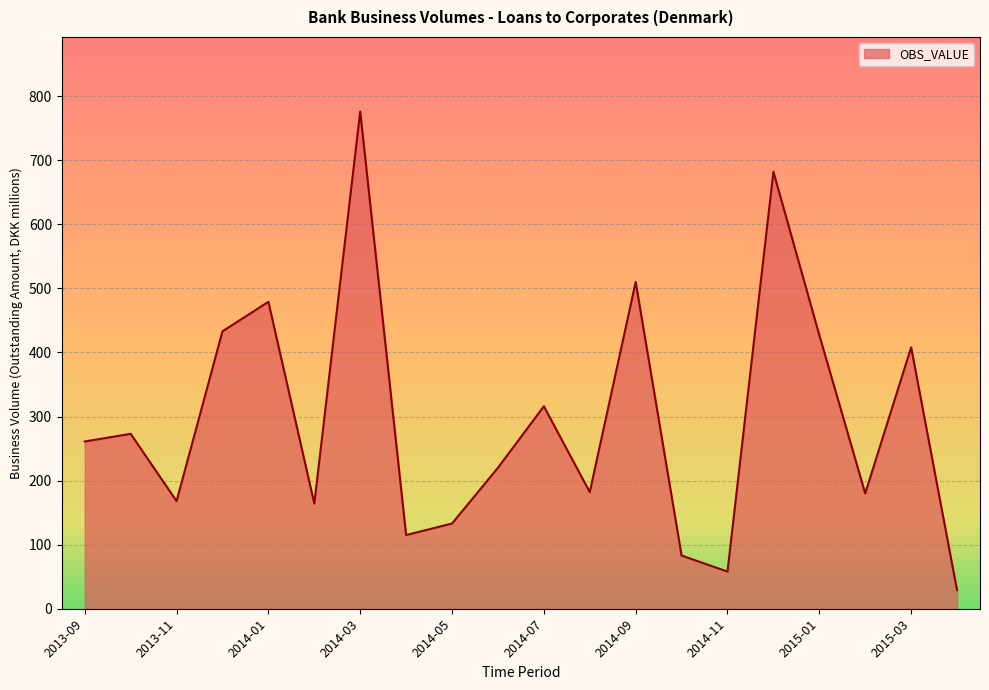

Count the number of categories in the chart.

20